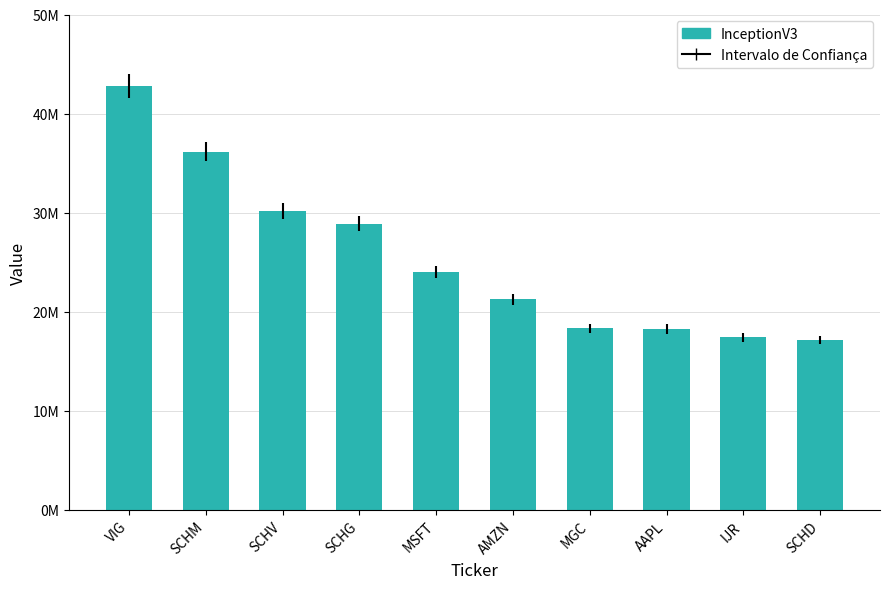

What is the average value?

25427400